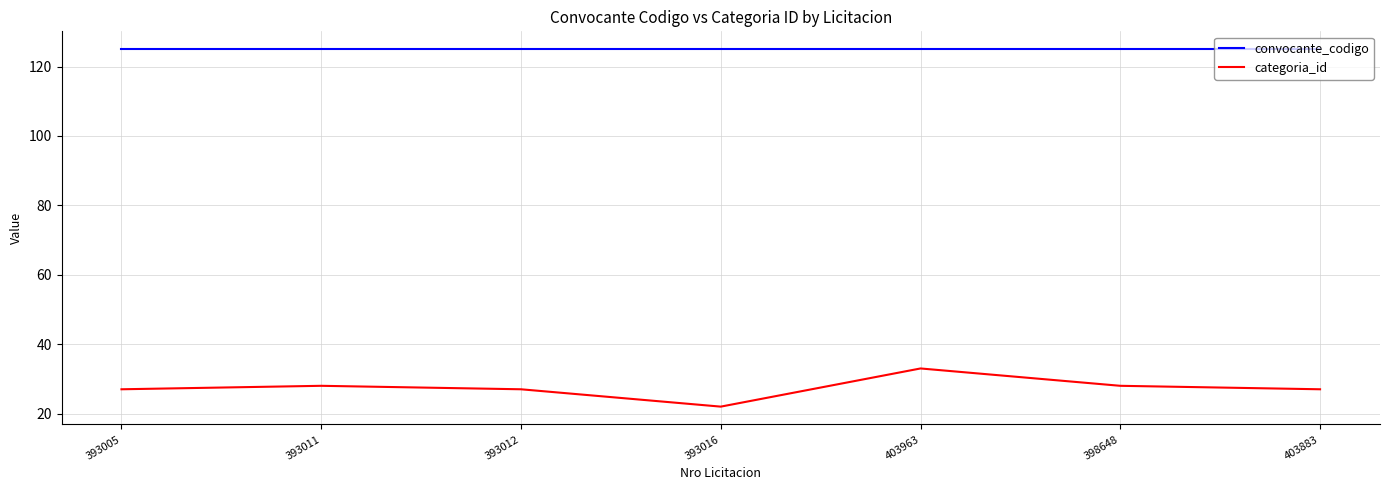

Rank the series at 393005 from lowest to highest value.

categoria_id, convocante_codigo